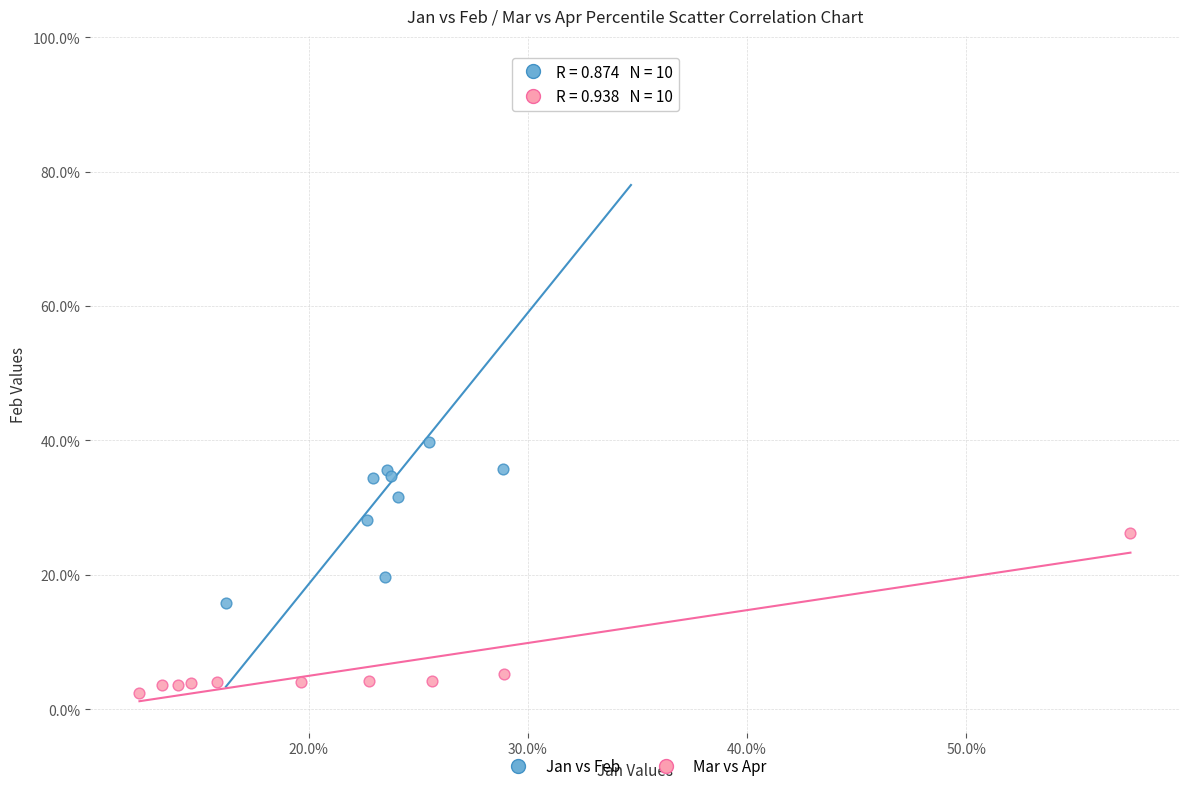

What are all the series names shown in the legend?

Jan vs Feb, Mar vs Apr